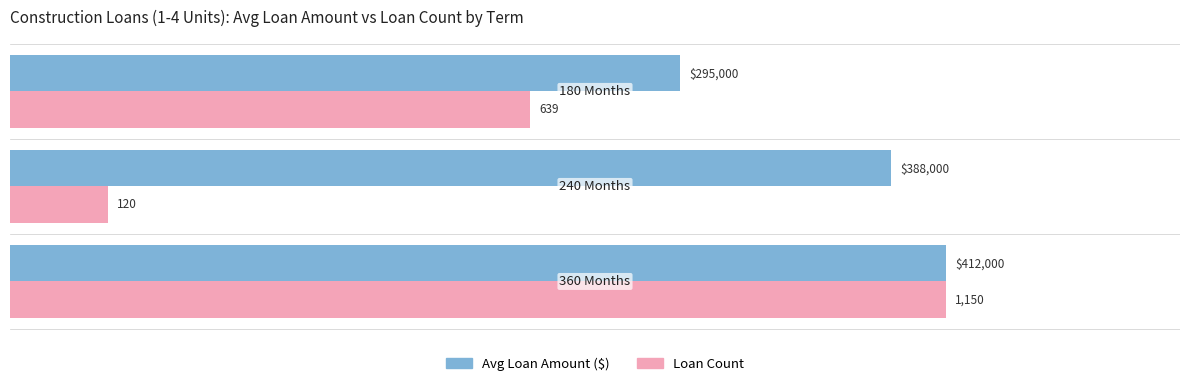

What are all the series names shown in the legend?

Avg Loan Amount ($), Loan Count